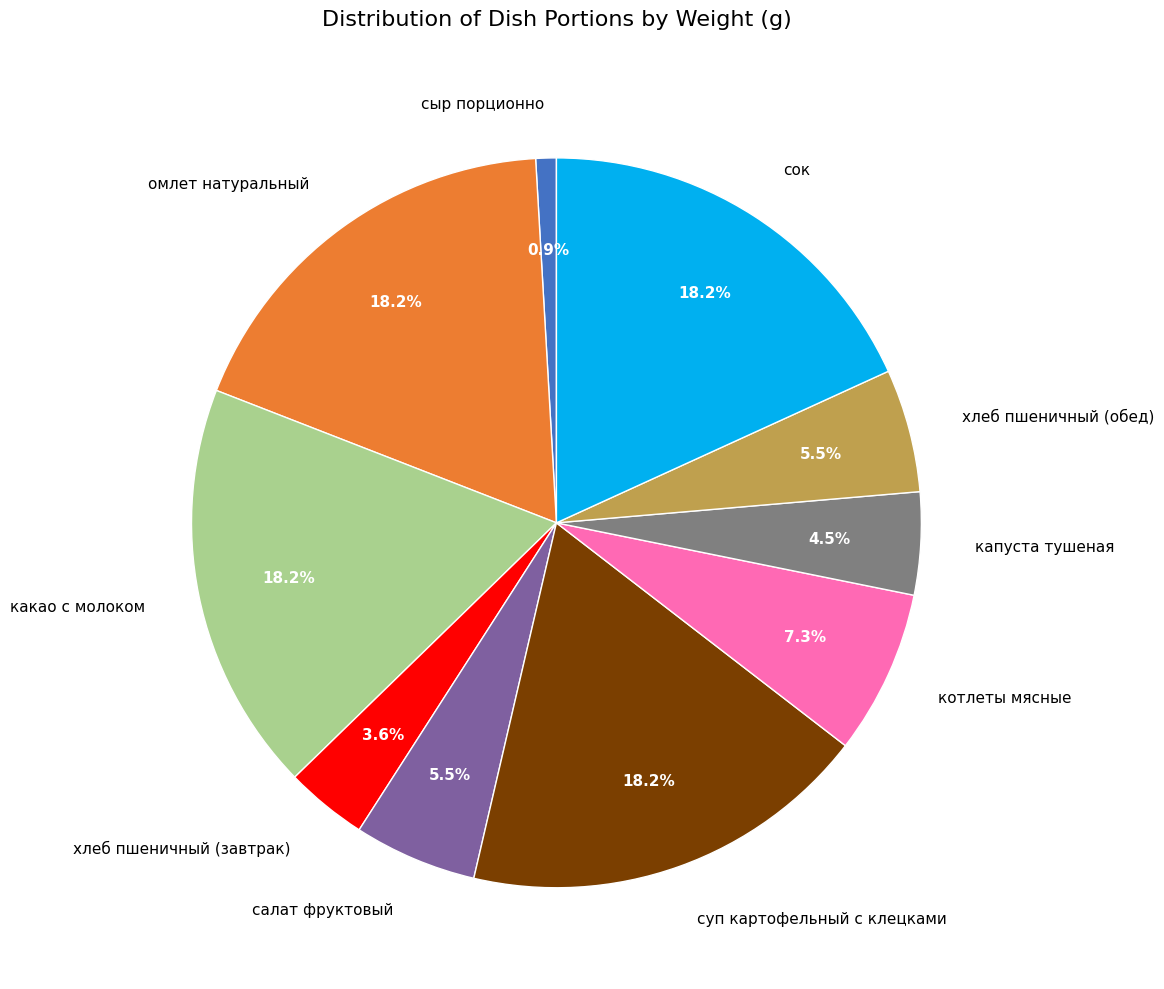

Is it true that салат фруктовый is 18% of the pie?

False